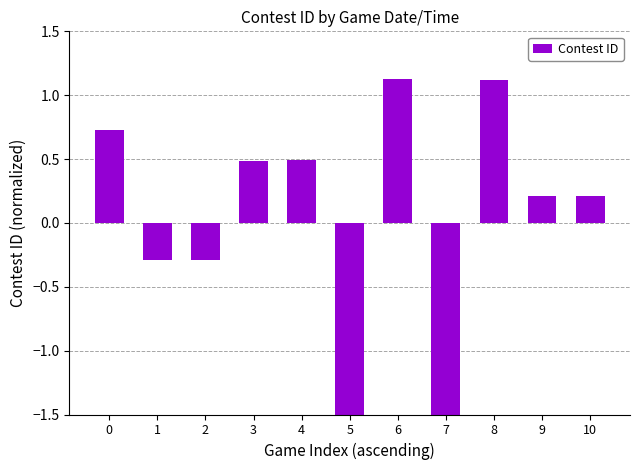

Reading left to right, list all the values displayed in this chart.

0=0.7	1=-0.3	2=-0.3	3=0.5	4=0.5	5=-1.9	6=1.1	7=-1.9	8=1.1	9=0.2	10=0.2